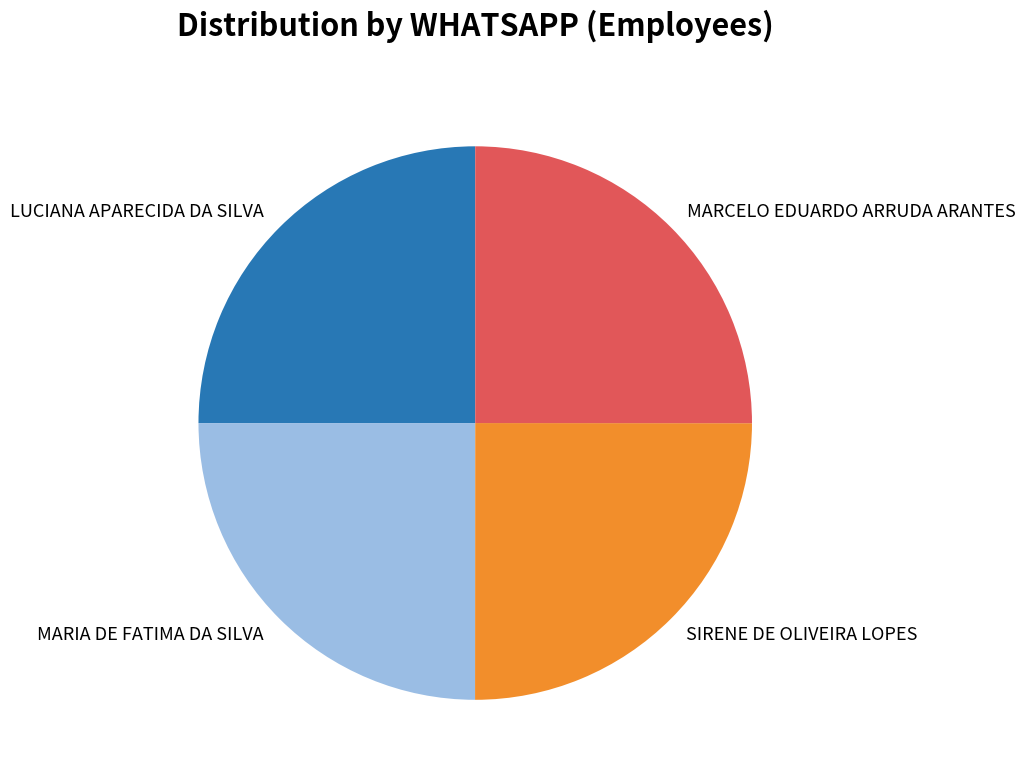

Is there a majority slice in this chart?

No